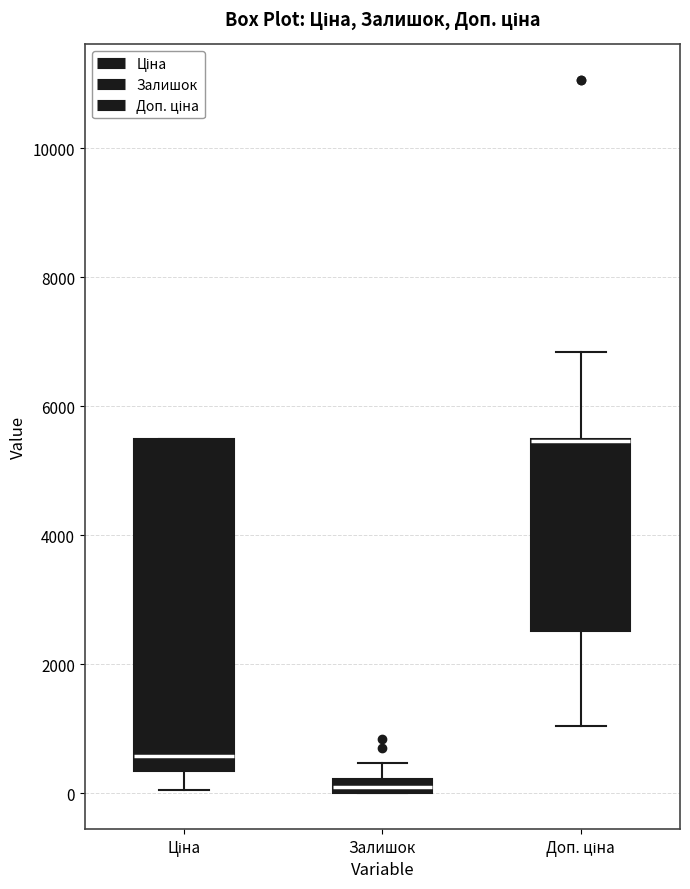

Comparing the boxes themselves (not the whiskers), which one is the tallest?

Ціна